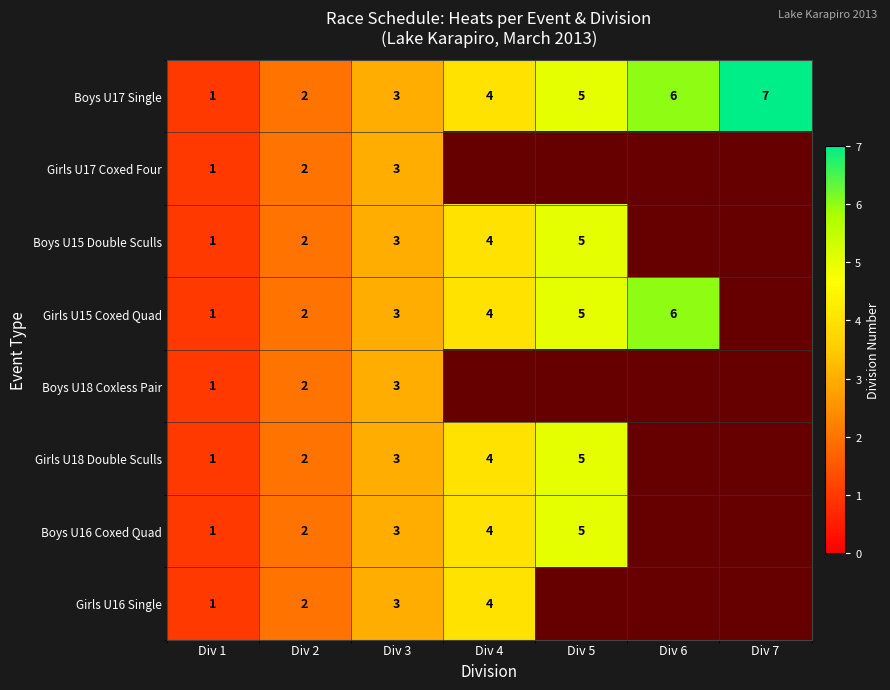

What is the maximum value shown in the chart?

7